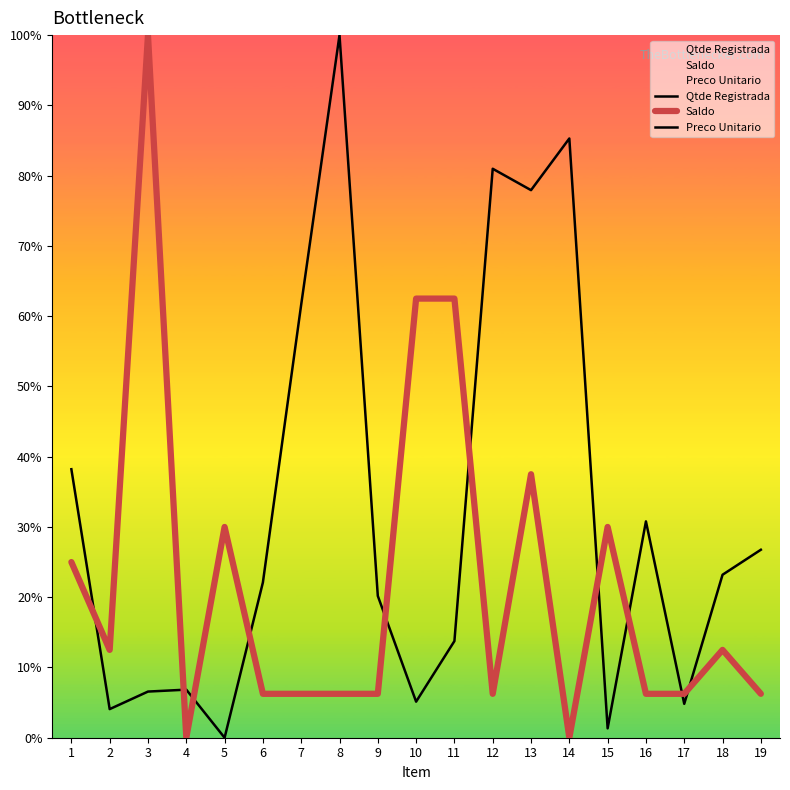

True or false: Qtde Registrada has a value of 98.7 at 11.

False